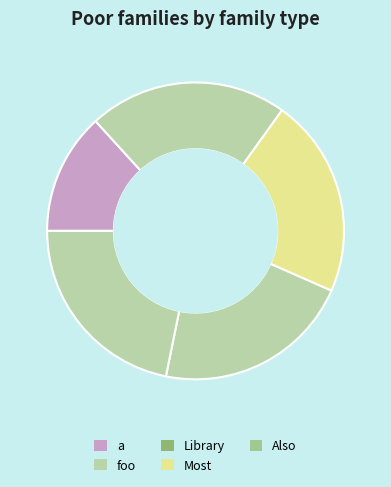

Which slice is the largest?

Also